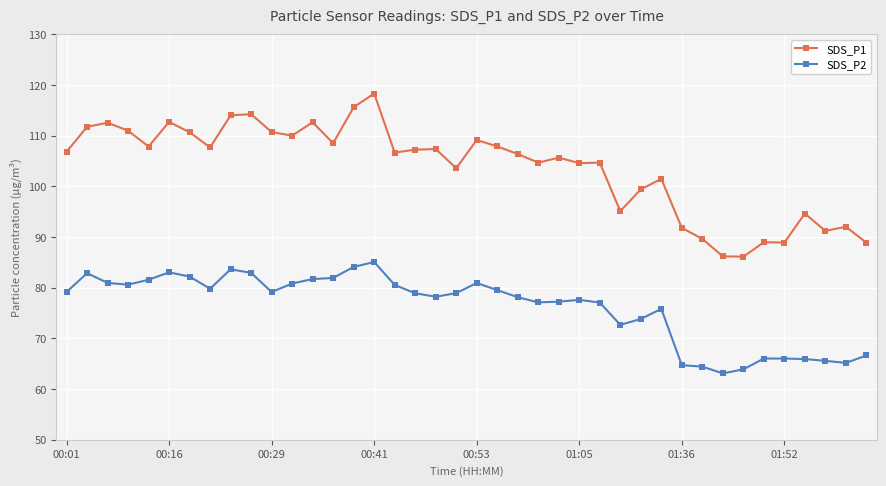

How many series are shown in this chart?

2